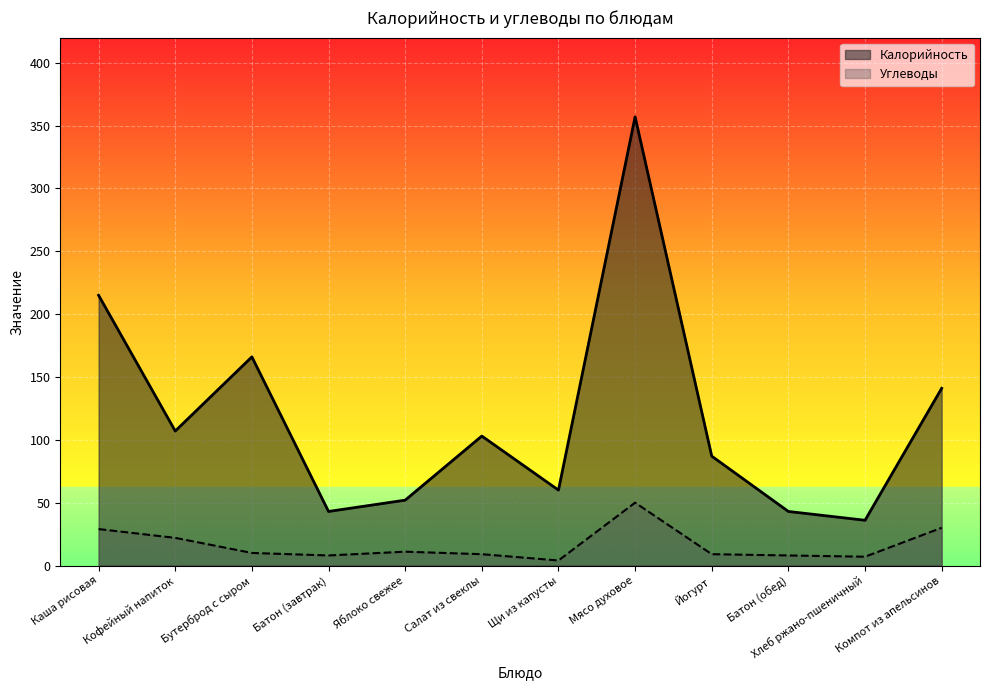

What is the average value of the Калорийность series?

118